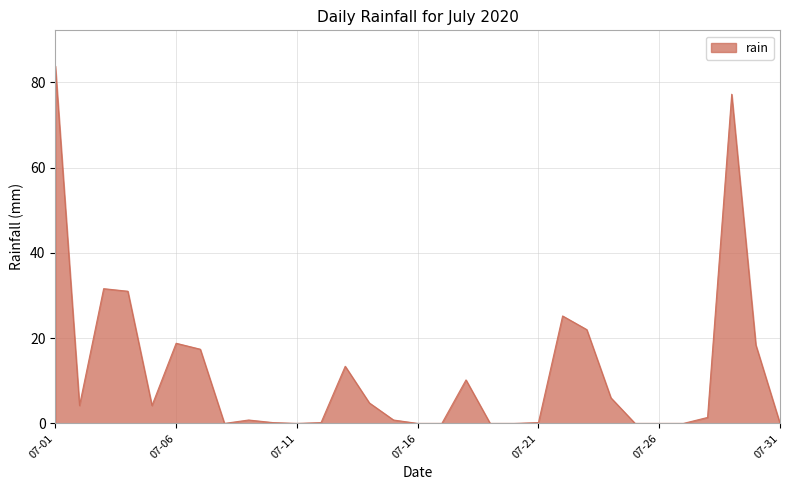

Does the chart have visible grid lines?

Yes